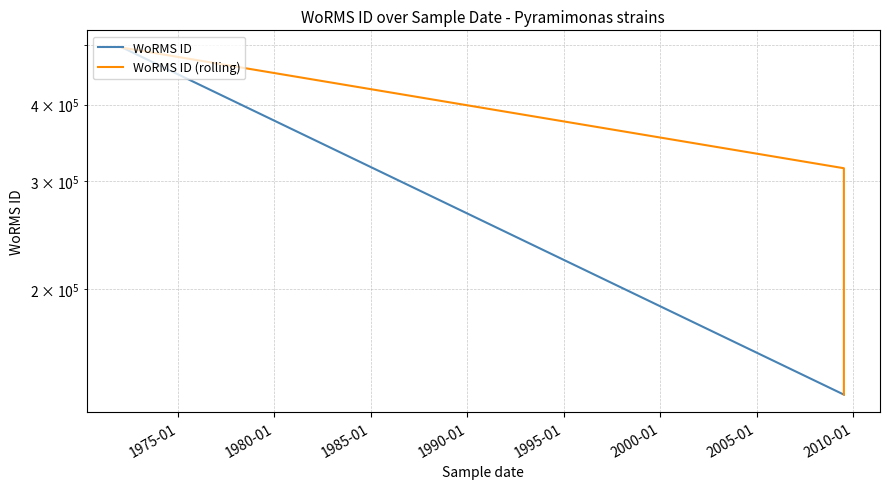

How many WoRMS ID values are between 134529 and 495287?

4